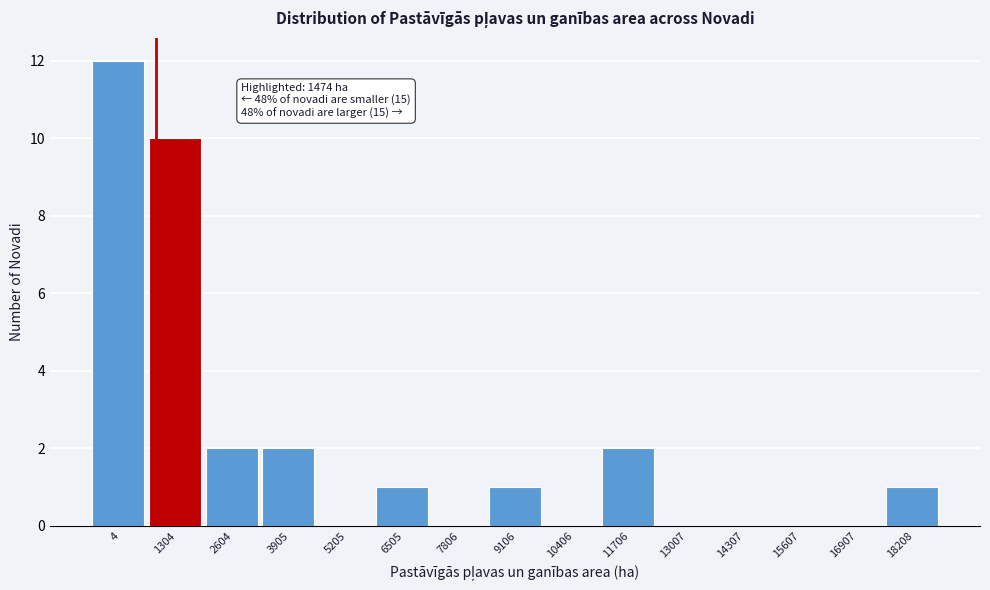

Reading left to right, what are all the values shown in this chart?

4=12	1304=10	2604=2	3905=2	5205=0	6505=1	7806=0	9106=1	10406=0	11706=2	13007=0	14307=0	15607=0	16907=0	18208=1